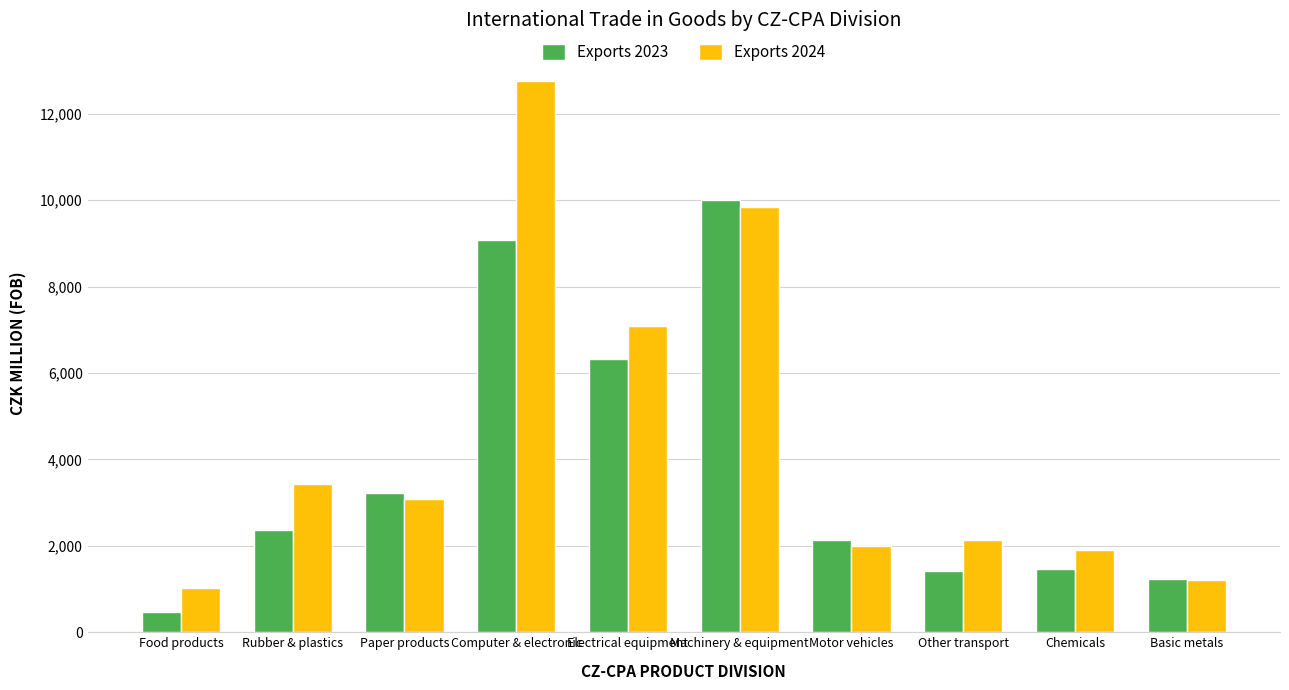

How many categories are shown in the chart?

10